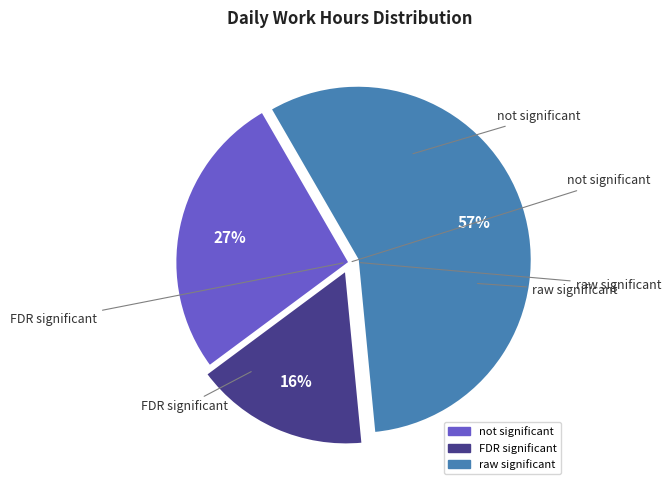

To the nearest percent, what is the average slice percentage?

33%